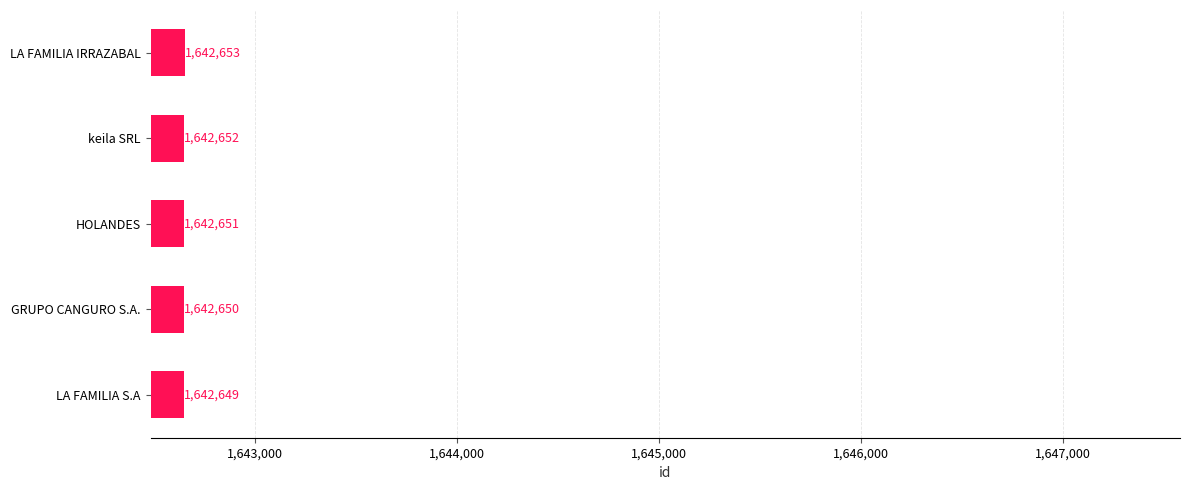

Rank the categories by value from lowest to highest.

LA FAMILIA S.A, GRUPO CANGURO S.A., HOLANDES, keila SRL, LA FAMILIA IRRAZABAL